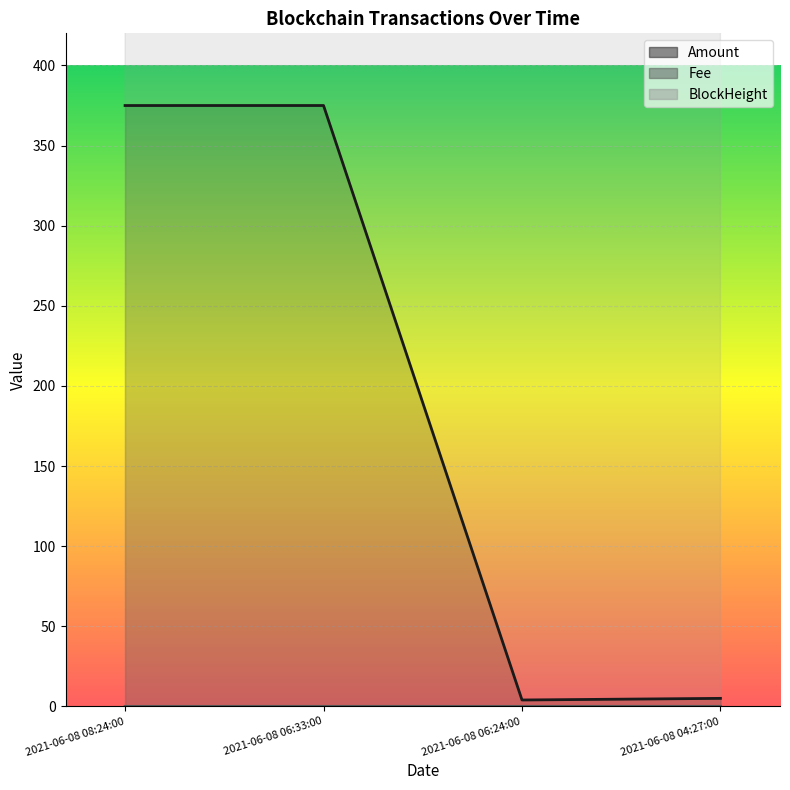

Is it true that Amount equals 375.0 at 2021-06-08 06:33:00?

True